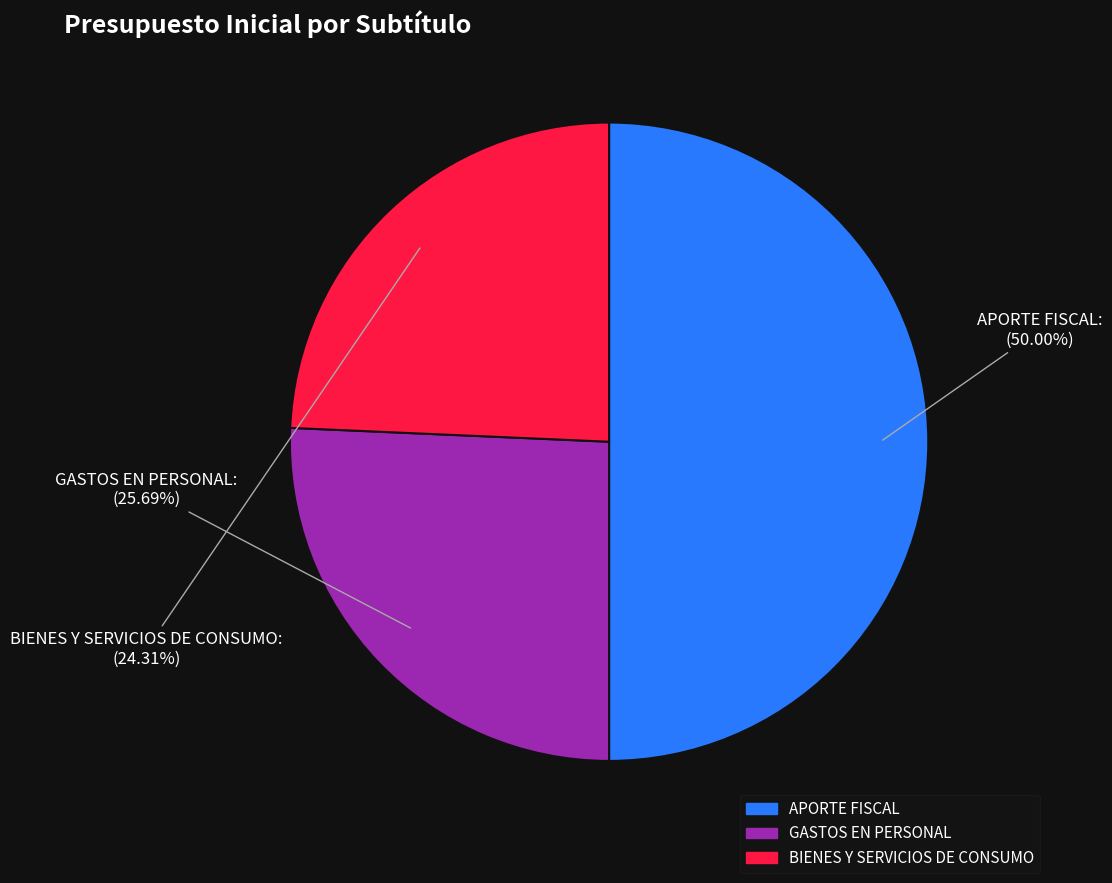

Which slice is the largest?

APORTE FISCAL